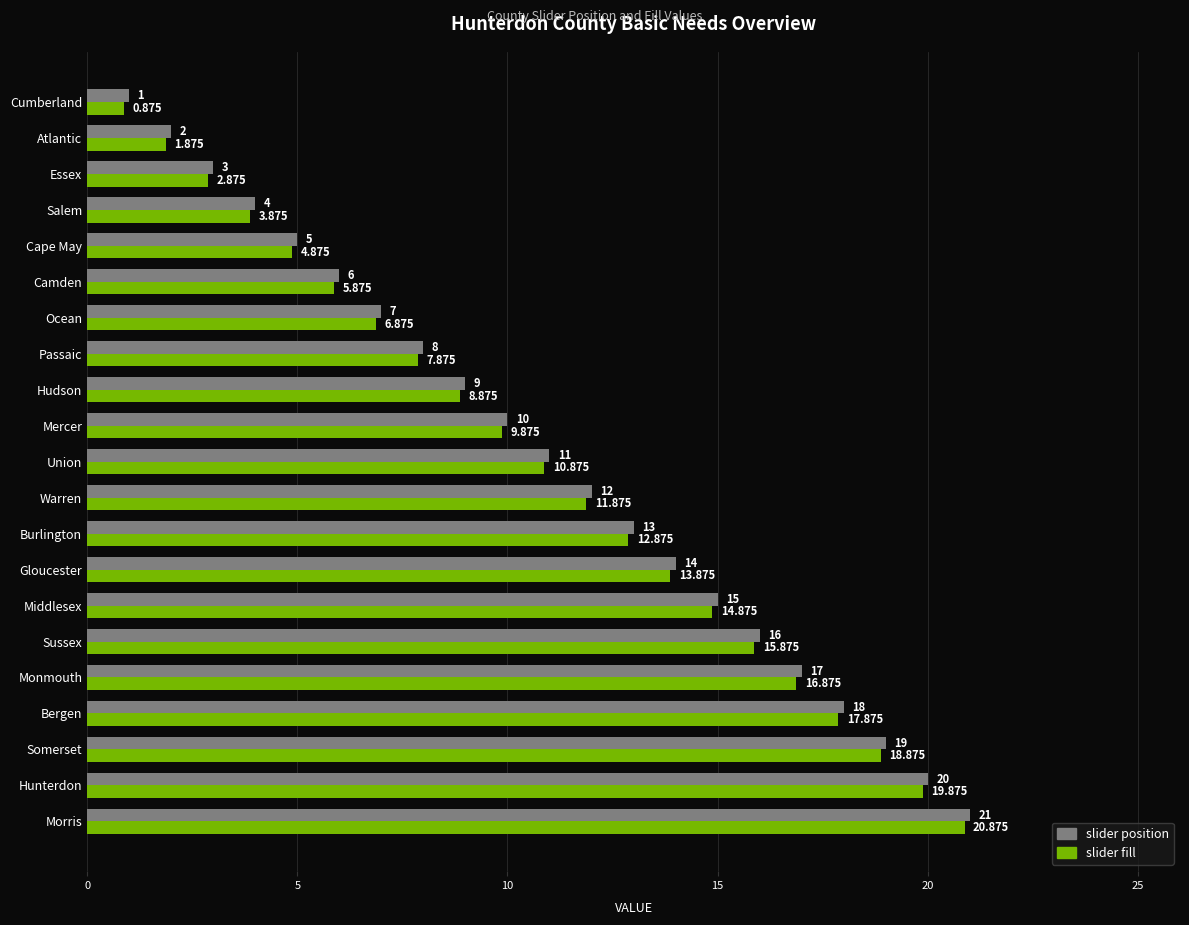

What is the difference between the maximum and minimum values in the slider position series?

20.0